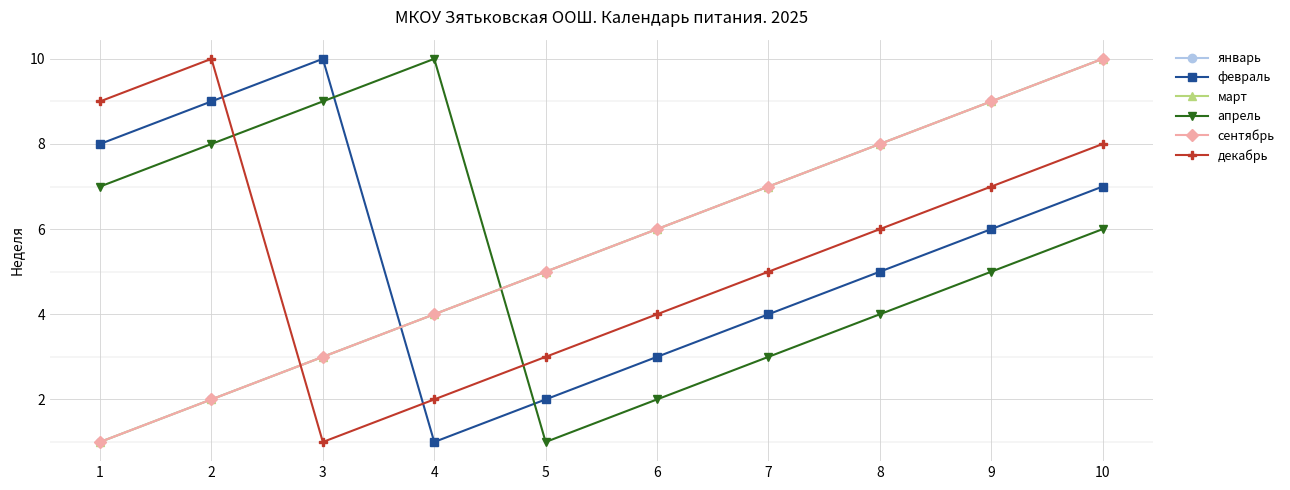

Reading right to left, what are all the values shown in this chart?

январь: 10=10	9=9	8=8	7=7	6=6	5=5	4=4	3=3	2=2	1=1
февраль: 10=7	9=6	8=5	7=4	6=3	5=2	4=1	3=10	2=9	1=8
март: 10=10	9=9	8=8	7=7	6=6	5=5	4=4	3=3	2=2	1=1
апрель: 10=6	9=5	8=4	7=3	6=2	5=1	4=10	3=9	2=8	1=7
сентябрь: 10=10	9=9	8=8	7=7	6=6	5=5	4=4	3=3	2=2	1=1
декабрь: 10=8	9=7	8=6	7=5	6=4	5=3	4=2	3=1	2=10	1=9